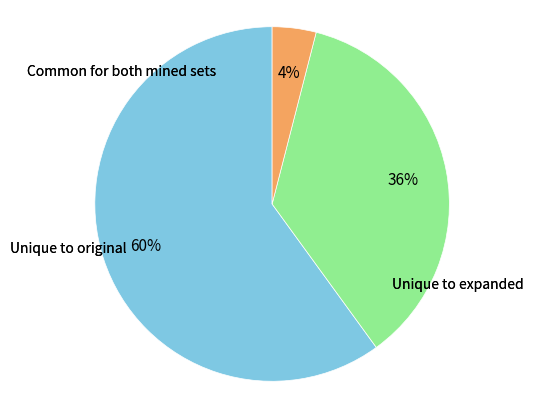

Does any single category account for the majority?

Yes